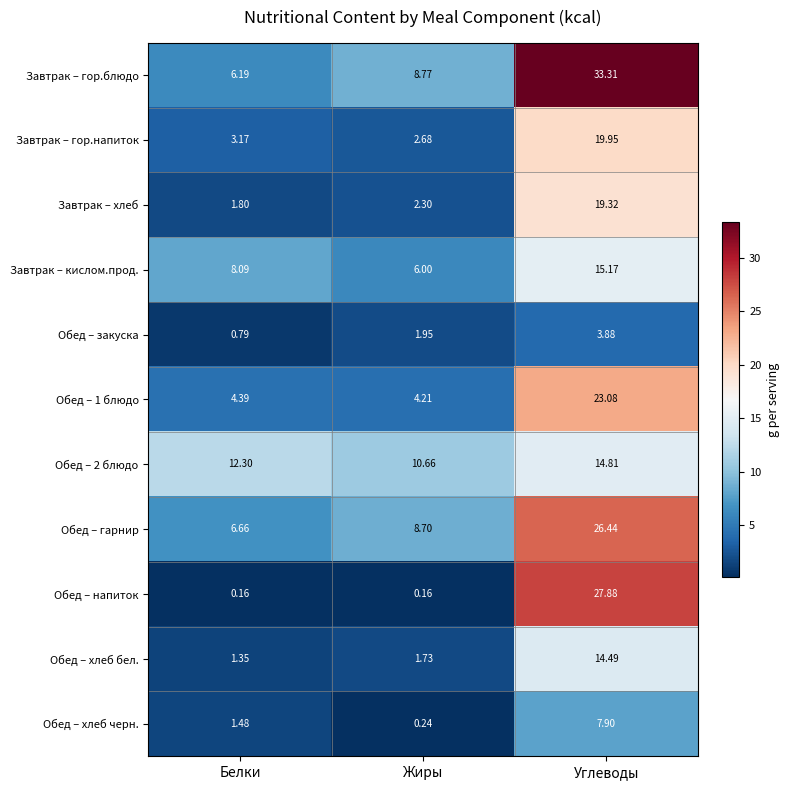

Which series has the widest spread of values?

Обед – напиток